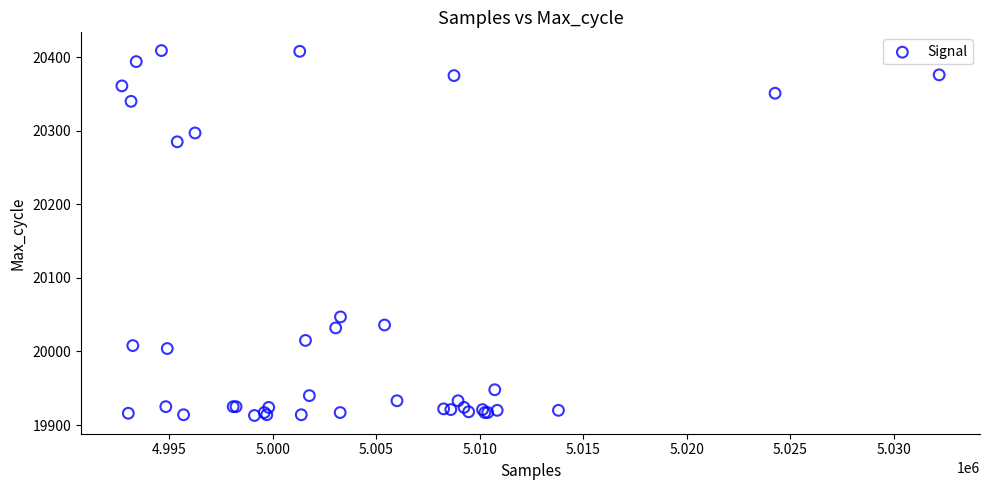

What Y value in the scatter plot is closest to 20161?

20047